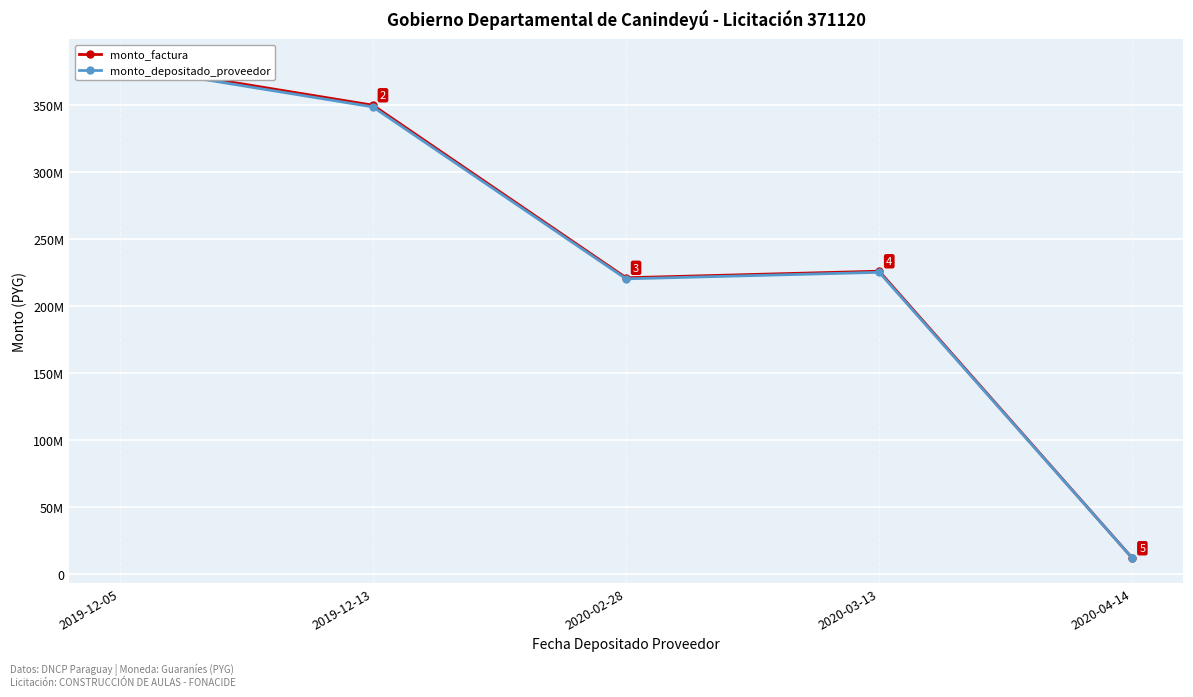

The value of monto_depositado_proveedor at 2020-02-28 is 220395636. True or false?

True